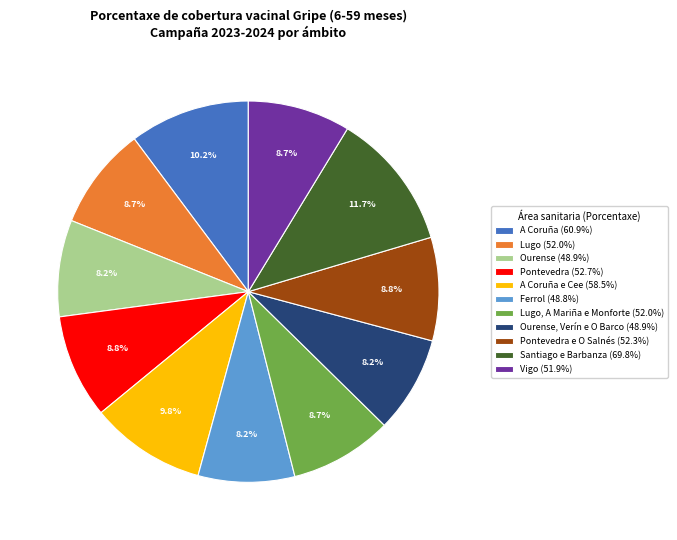

What is the ratio of the value at Pontevedra (52.7%) to the value at Santiago e Barbanza (69.8%)?

0.8